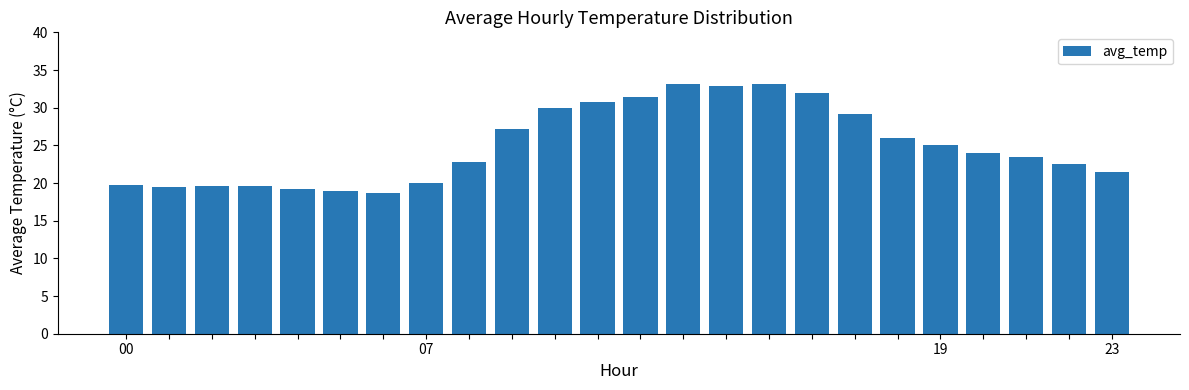

What is the difference between the maximum and minimum values?

14.5